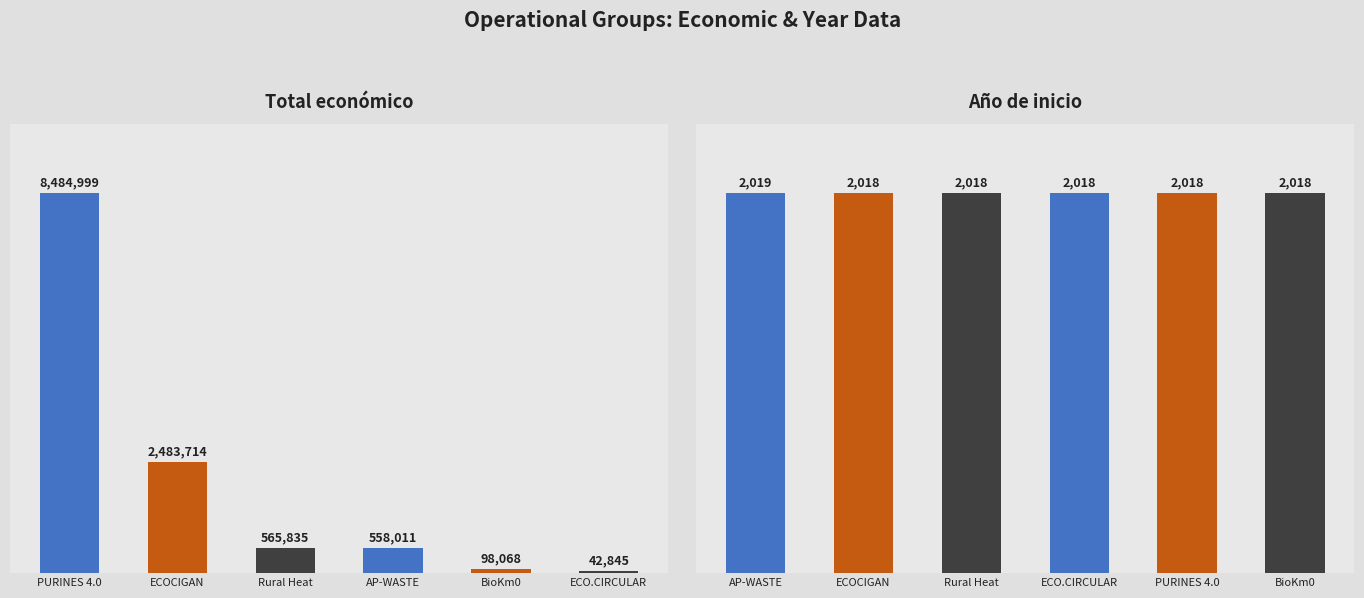

What position from the left is ECOCIGAN?

2